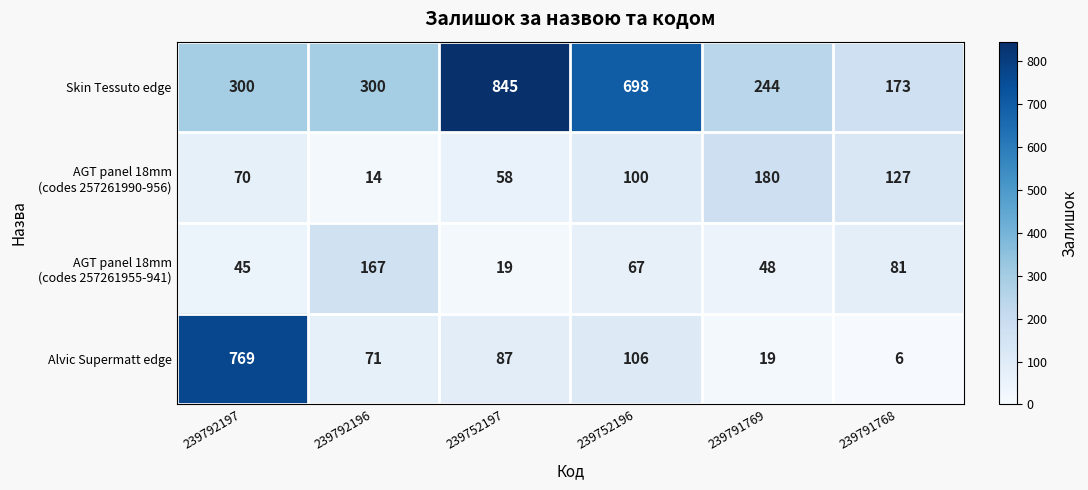

At which category is the sum across all series the highest?

239792197